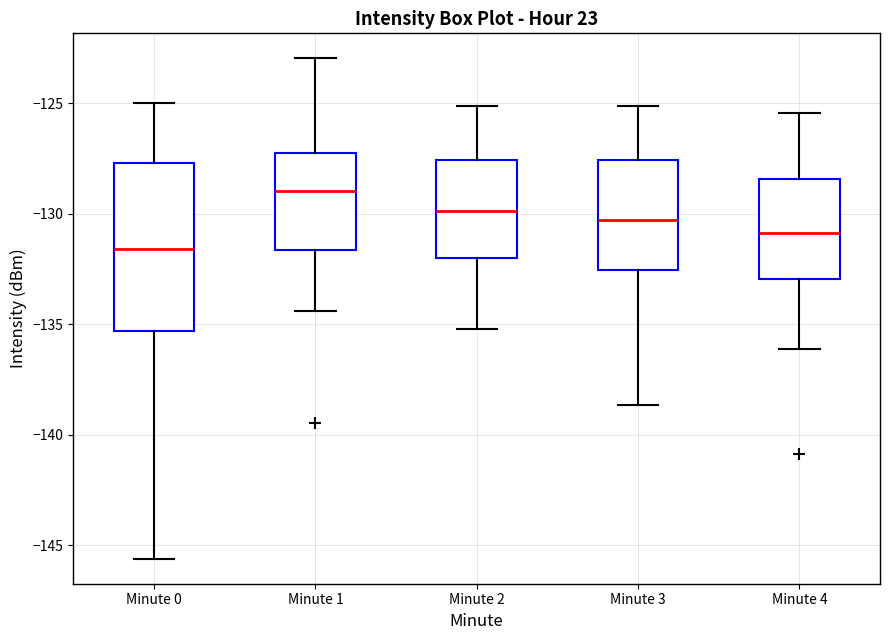

Where does the upper whisker of the box for Minute 4 end on the y-axis? The values are not printed on the chart, so give them approximately, as read against the axis.

-125.5